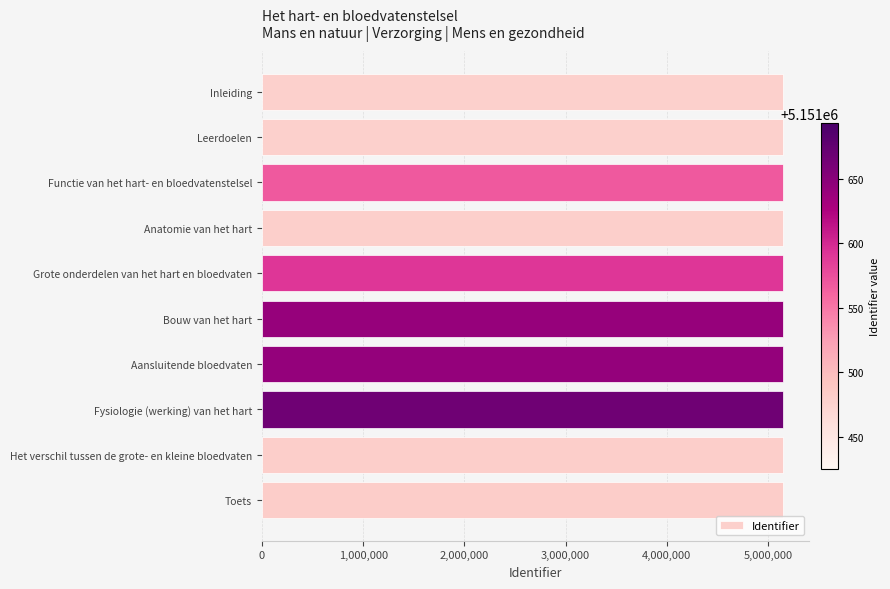

What is the label of the 7th bar from the bottom?

Anatomie van het hart